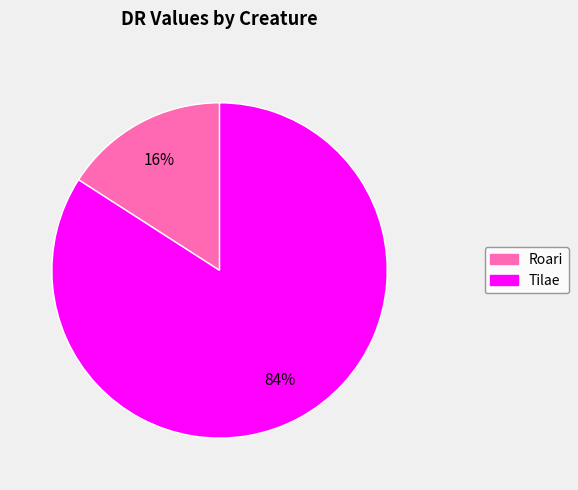

Is there any slice that represents more than half of the pie?

Yes